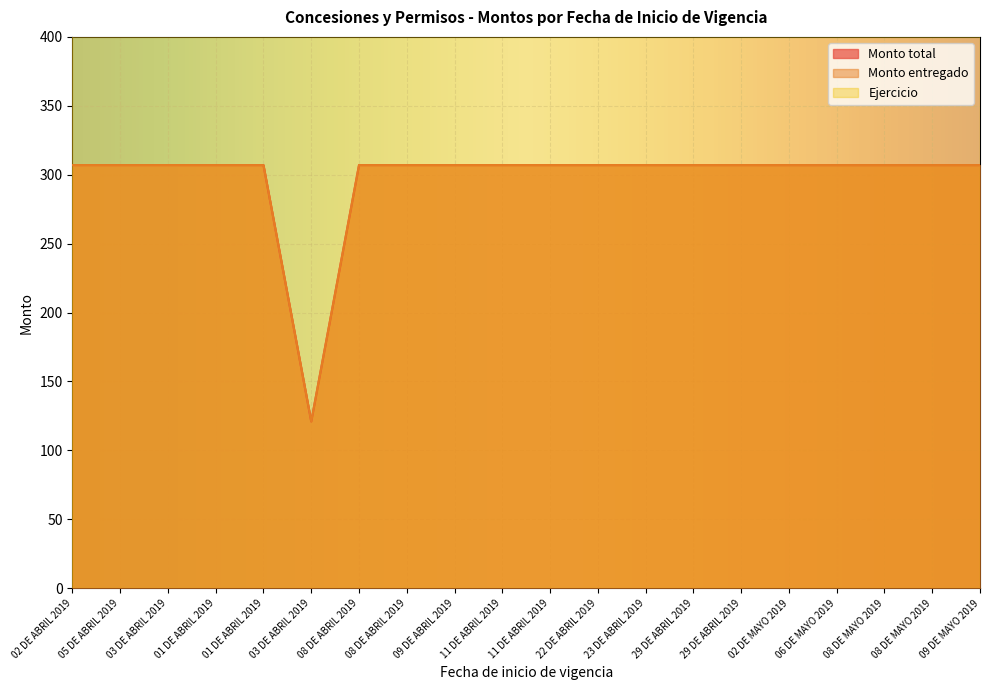

At which label does Monto entregado reach its minimum?

03 DE ABRIL 2019